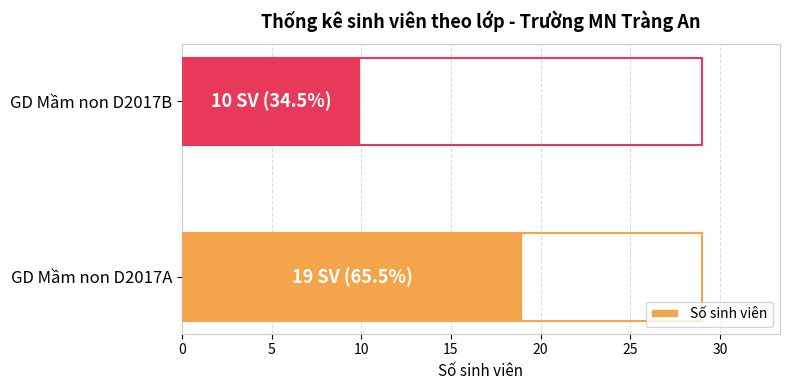

The value at GD Mầm non D2017B is 16. True or false?

False